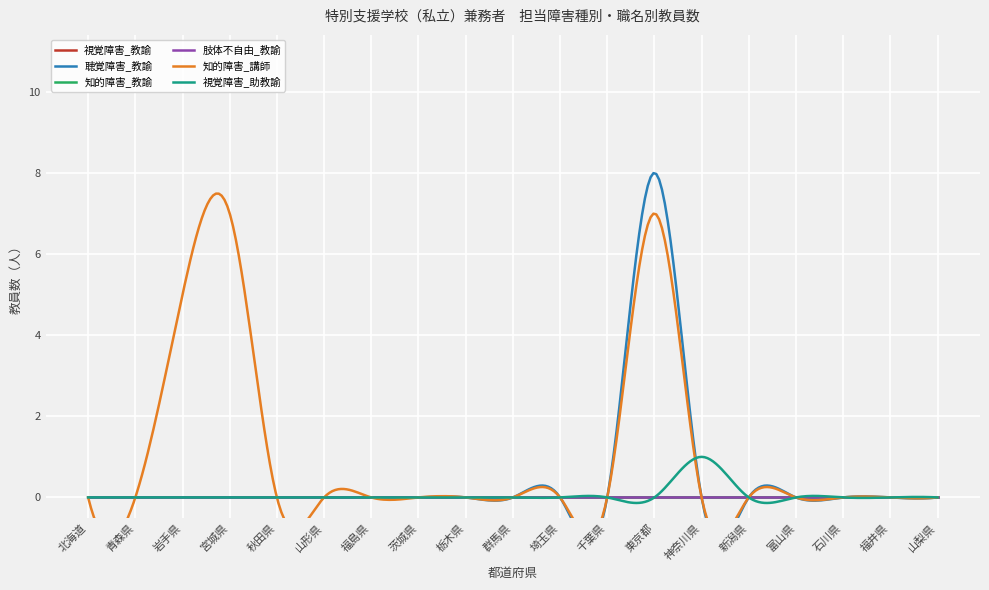

True or false: 視覚障害_教諭 and 聴覚障害_教諭 intersect in this chart.

False